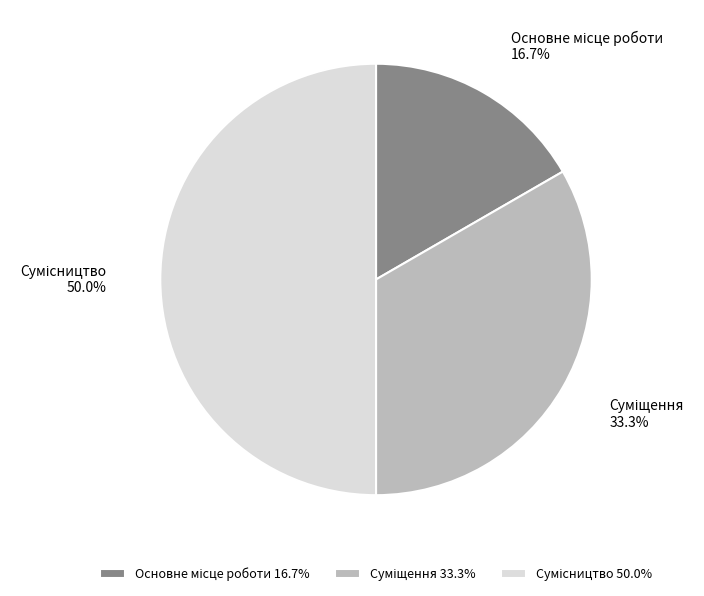

Is the sum of Сумісництво and Суміщення greater than half?

Yes